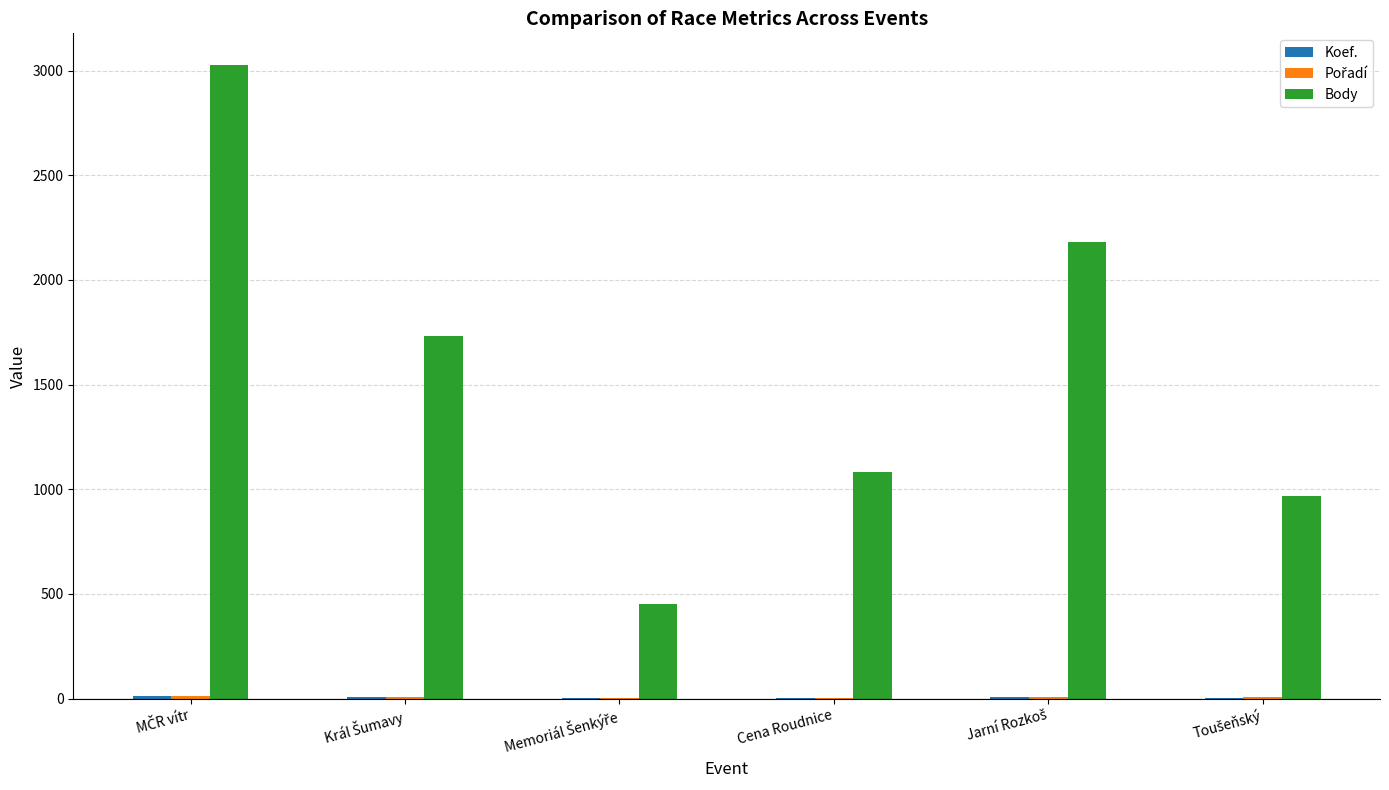

Count the number of data series in this chart.

3